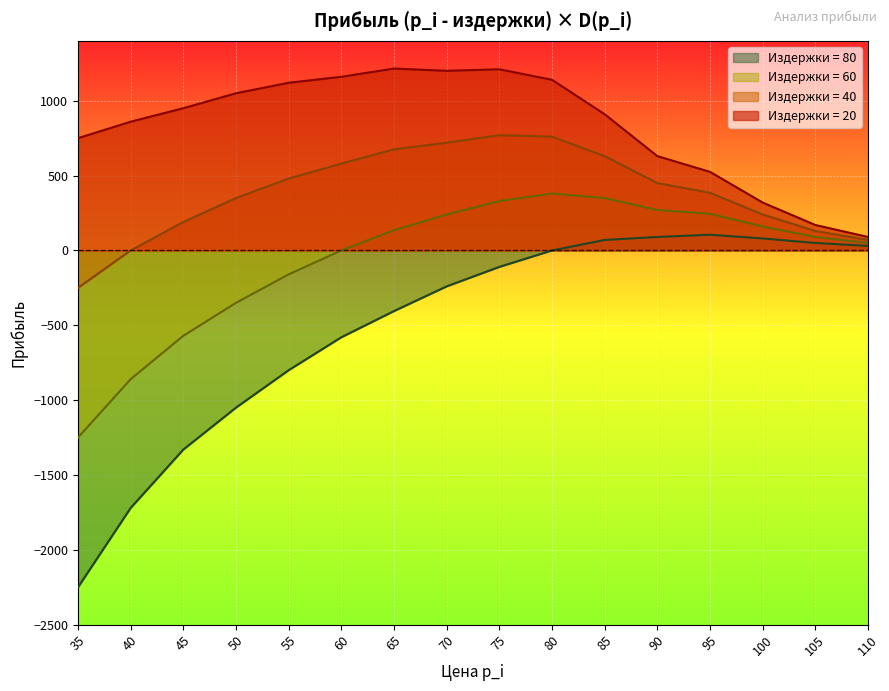

Where does the 40 series first go above 450?

55